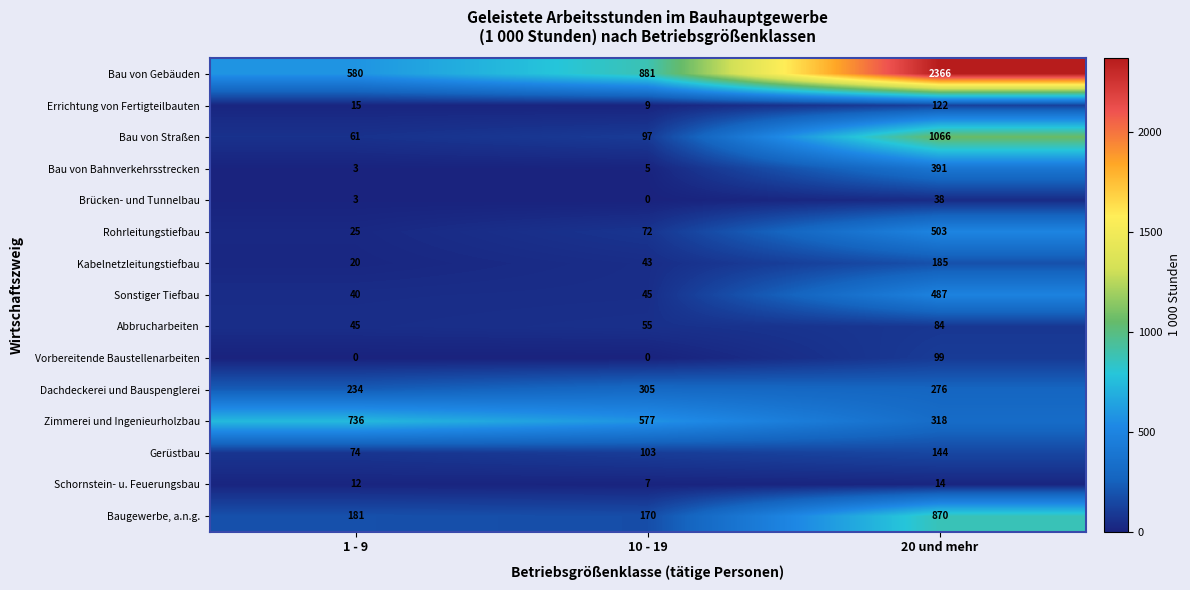

At which category does the chart reach its peak across all series?

20 und mehr